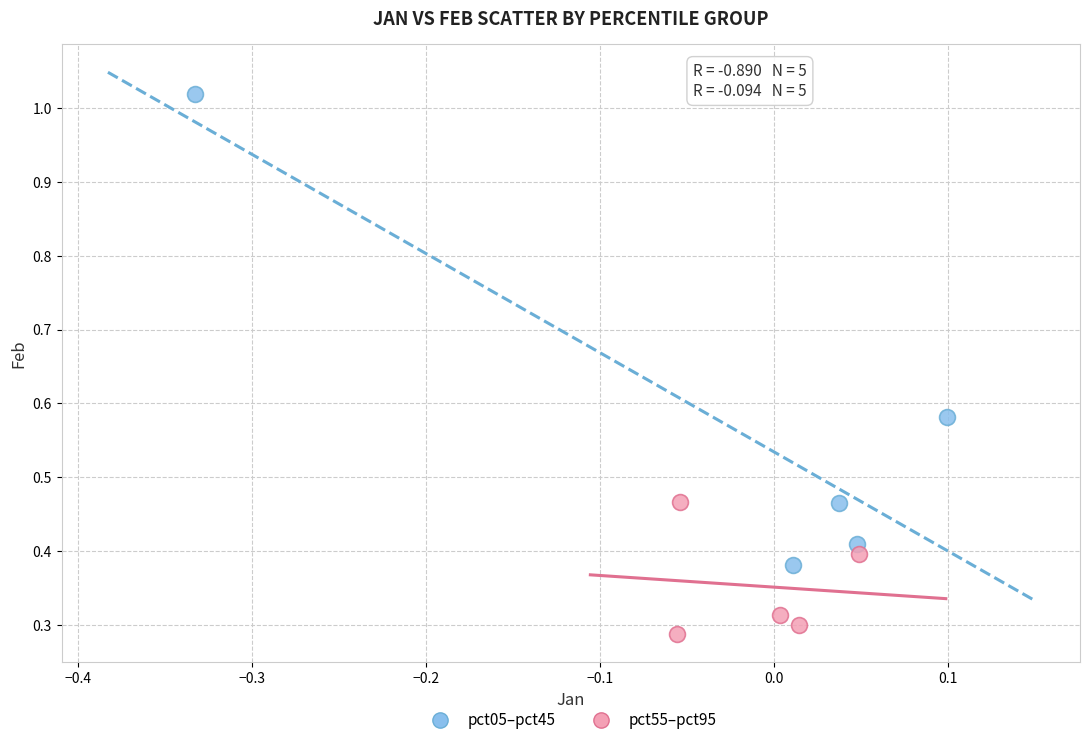

Which series has the widest spread of Y values?

pct05–pct45